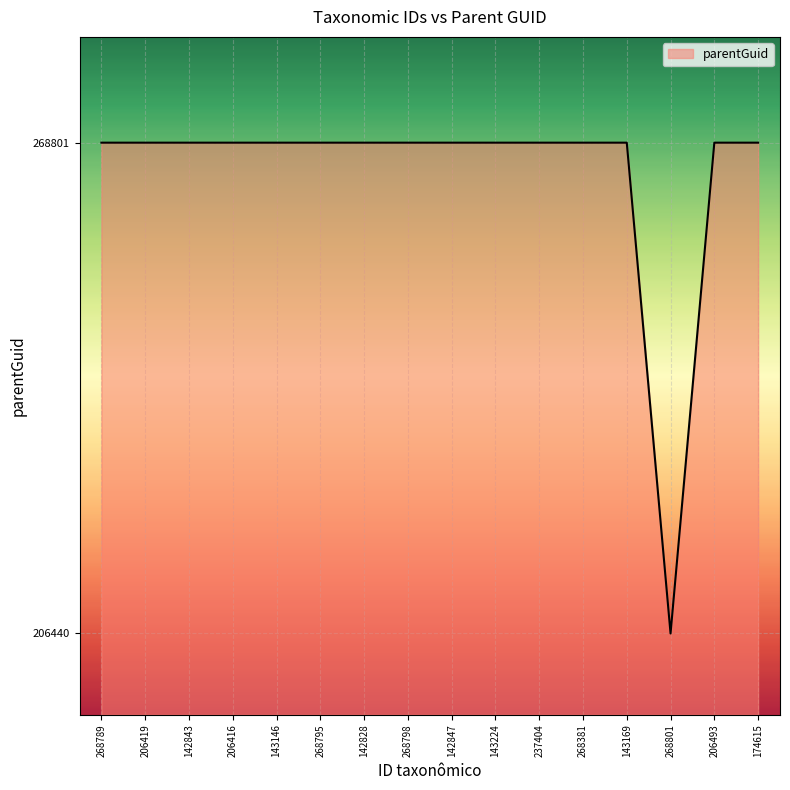

Reading left to right, what are all the values shown in this chart?

268789=268801	206419=268801	142843=268801	206416=268801	143146=268801	268795=268801	142828=268801	268798=268801	142847=268801	143224=268801	237404=268801	268381=268801	143169=268801	268801=206440	206493=268801	174615=268801